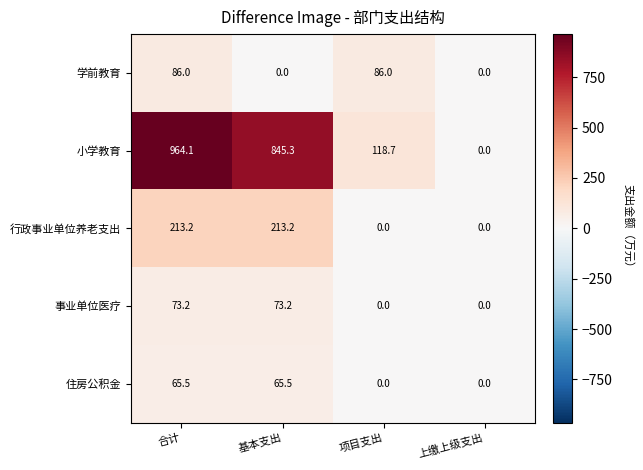

What value does the 事业单位医疗 series have at 合计?

73.2